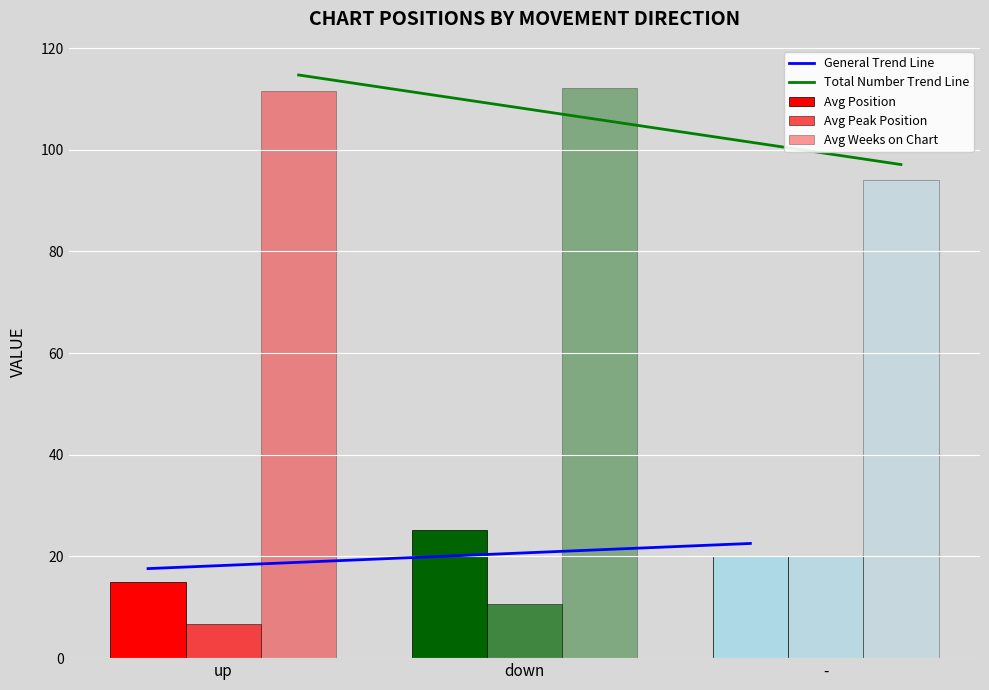

What is the maximum value for General Trend Line?

22.6